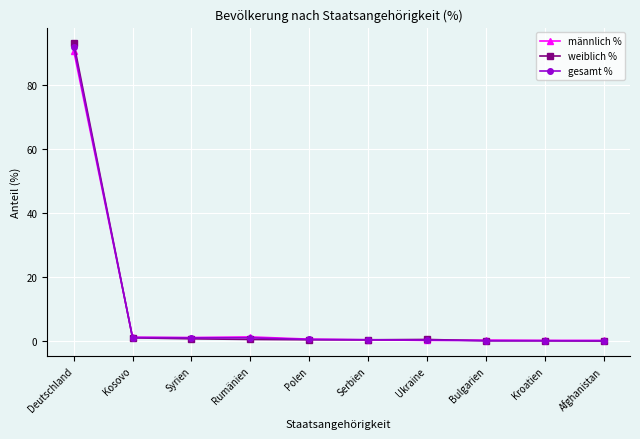

At which category is the sum across all series the highest?

Deutschland